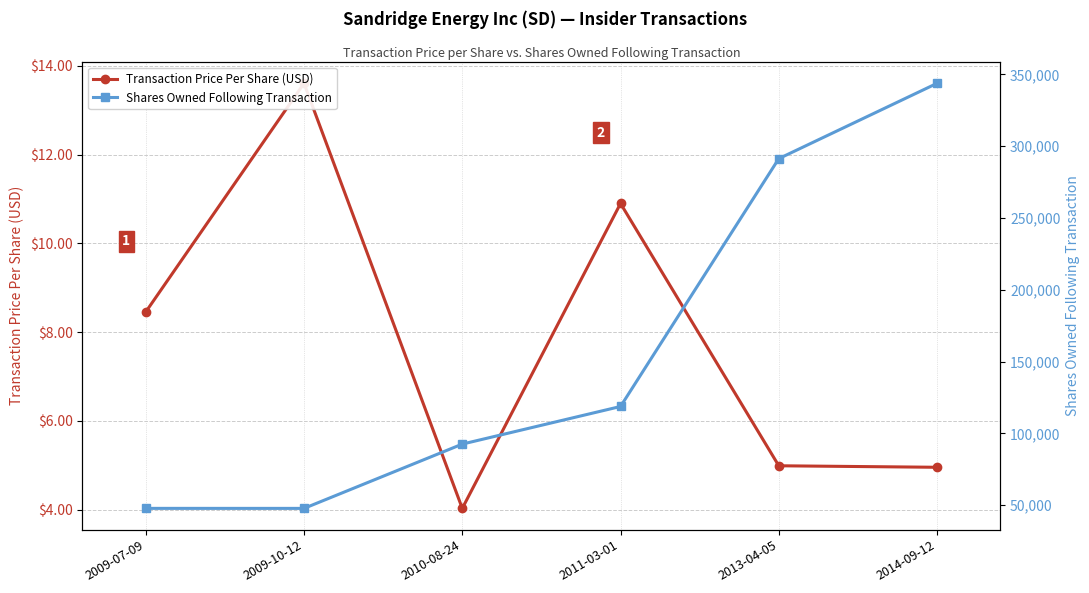

What is the spread (max minus min) of values at 2009-07-09?

47822.5